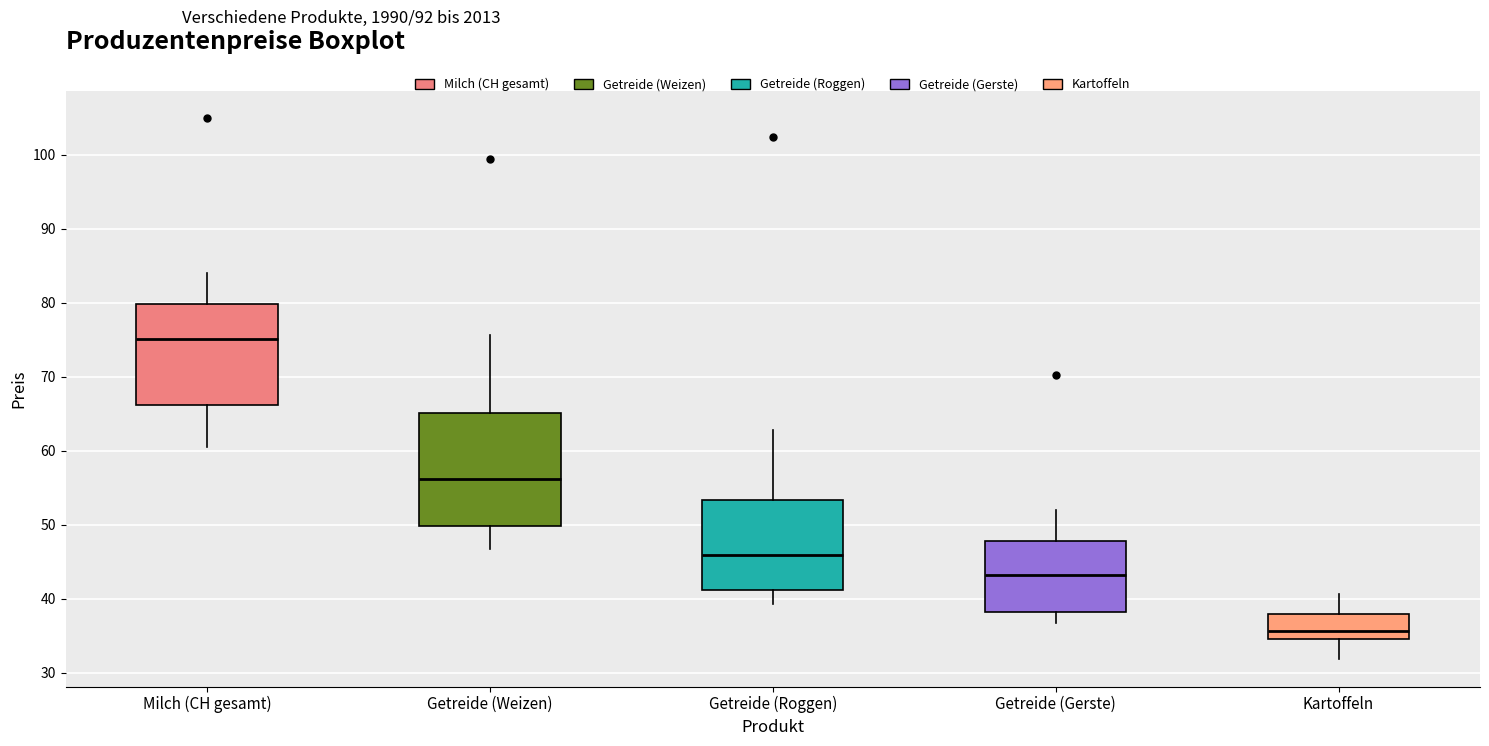

Which box has the highest median line?

Milch (CH gesamt)